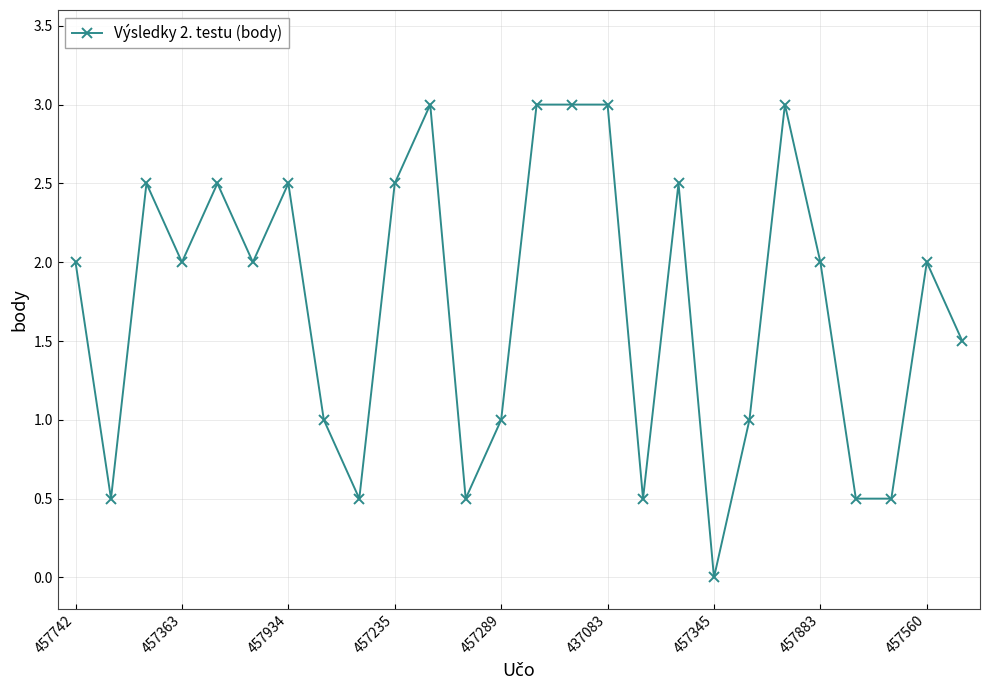

What is the value of the 16th point from the left?

3.0